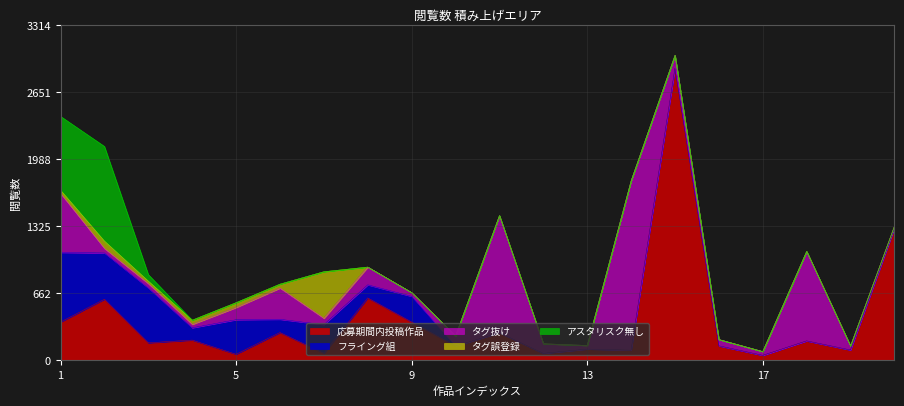

Reading left to right, transcribe all the data shown in this chart.

応募期間内投稿作品: 376	602	171	198	58	273	68	615	377	139	271	67	109	98	2885	141	47	190	100	1305
フライング組: 688	457	541	121	341	130	282	129	253	0	0	0	0	0	0	0	0	0	0	0
タグ抜け: 583	44	43	34	121	309	63	176	38	101	1158	95	36	1674	128	63	38	885	40	18
タグ誤登録: 33	74	26	42	48	39	461	0	0	0	0	0	0	0	0	0	0	0	0	0
アスタリスク無し: 730	936	65	0	0	0	0	0	0	0	0	0	0	0	0	0	0	0	0	0